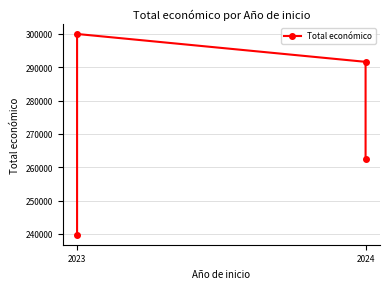

Where is the data nearest to the value 269872?

2024